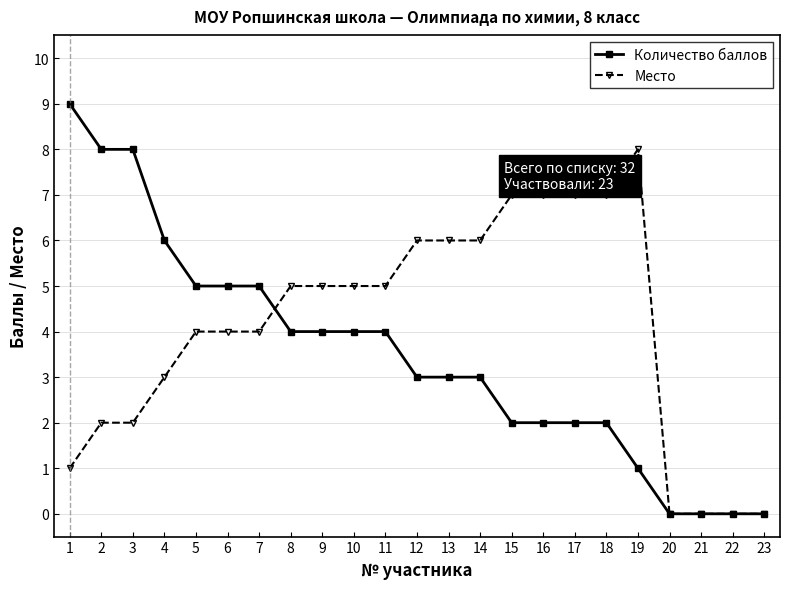

Reading right to left, extract all data points from this chart.

Количество баллов: 23=0	22=0	21=0	20=0	19=1	18=2	17=2	16=2	15=2	14=3	13=3	12=3	11=4	10=4	9=4	8=4	7=5	6=5	5=5	4=6	3=8	2=8	1=9
Место: 23=0	22=0	21=0	20=0	19=8	18=7	17=7	16=7	15=7	14=6	13=6	12=6	11=5	10=5	9=5	8=5	7=4	6=4	5=4	4=3	3=2	2=2	1=1